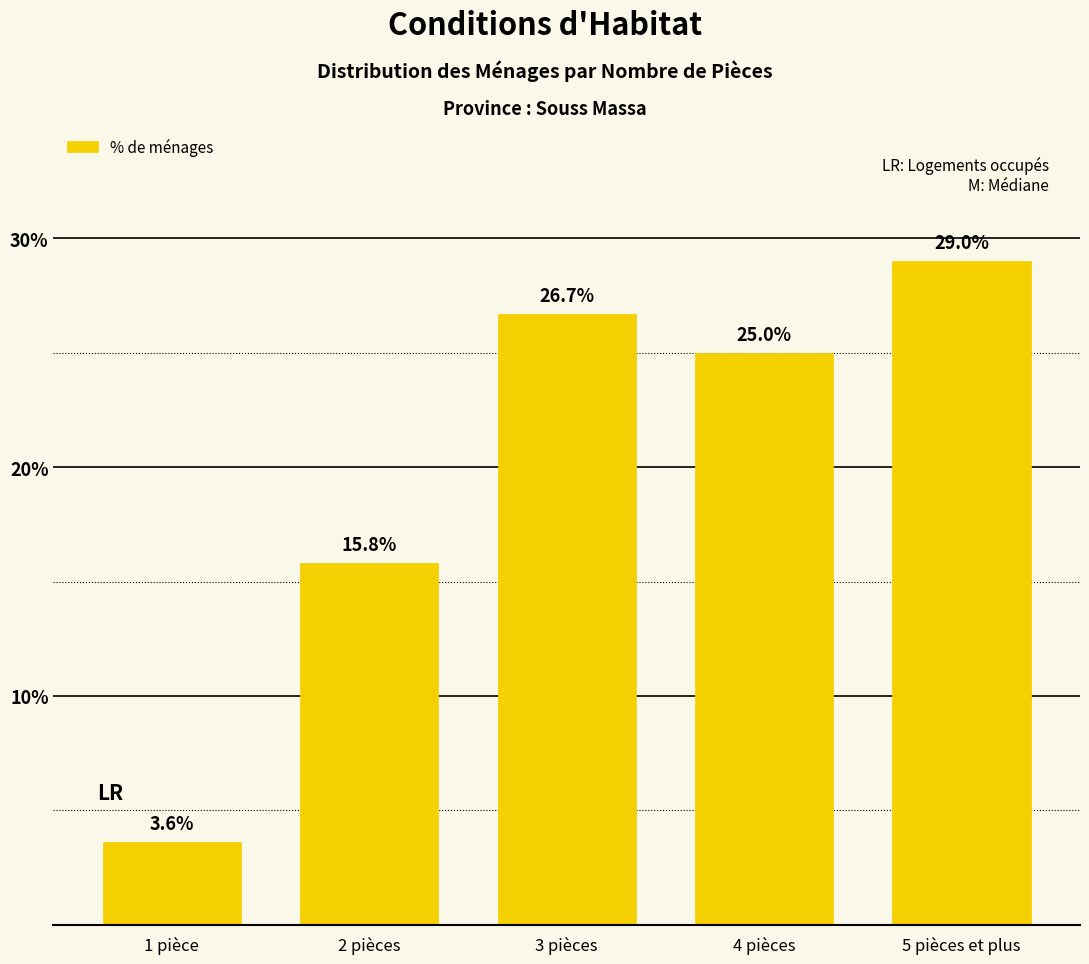

Reading left to right, what are all the values shown in this chart?

1 pièce=3.6	2 pièces=15.8	3 pièces=26.7	4 pièces=25.0	5 pièces et plus=29.0